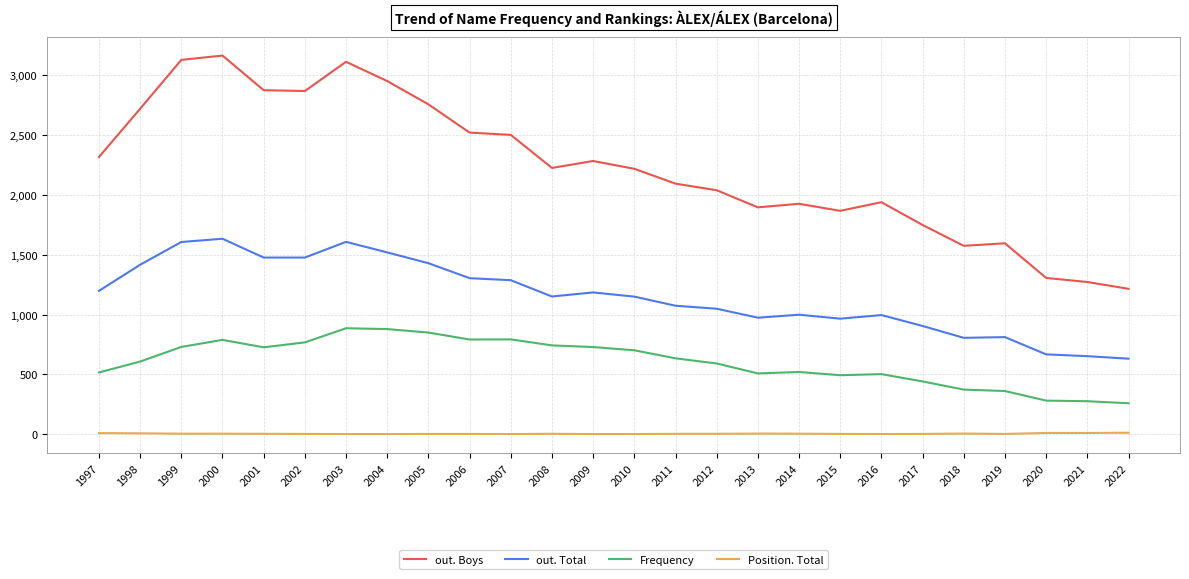

Which series has the largest range (max minus min)?

out. Boys